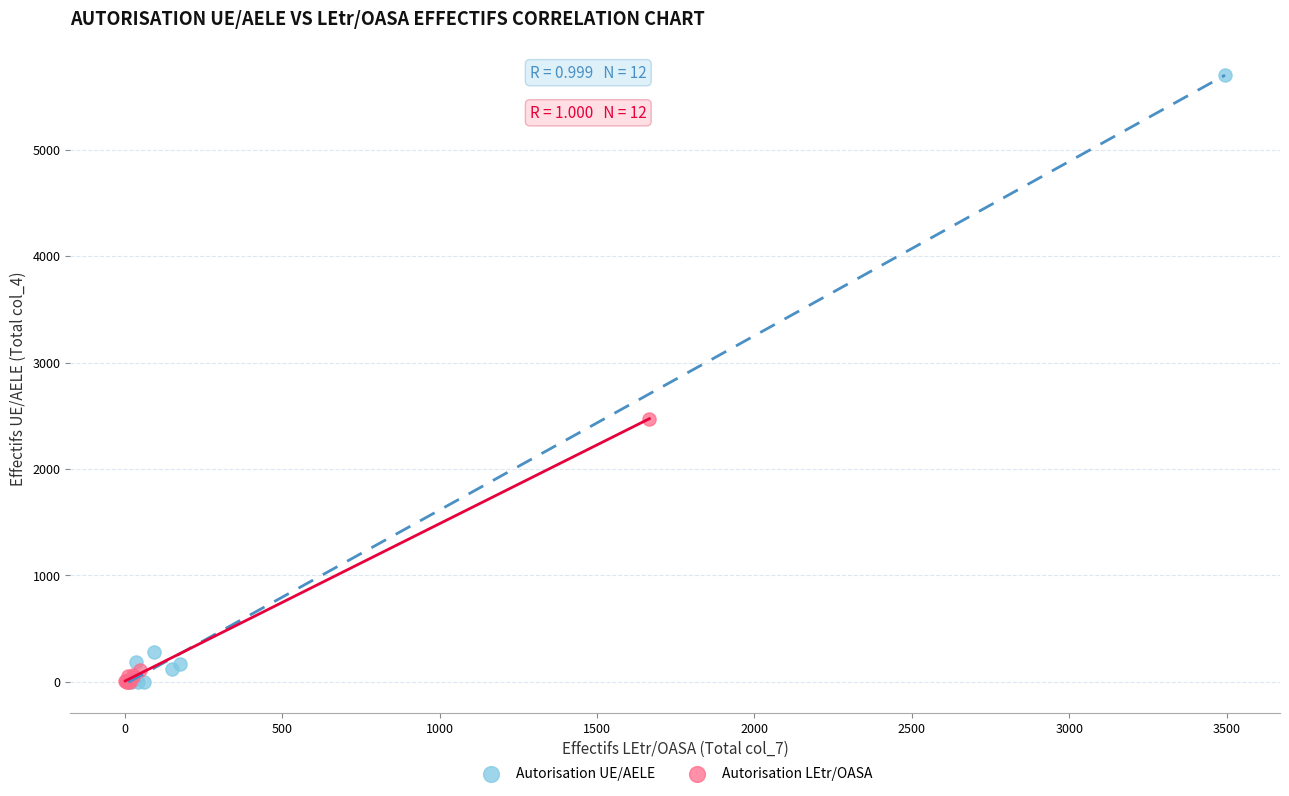

Which series contains the highest Y value?

Autorisation UE/AELE